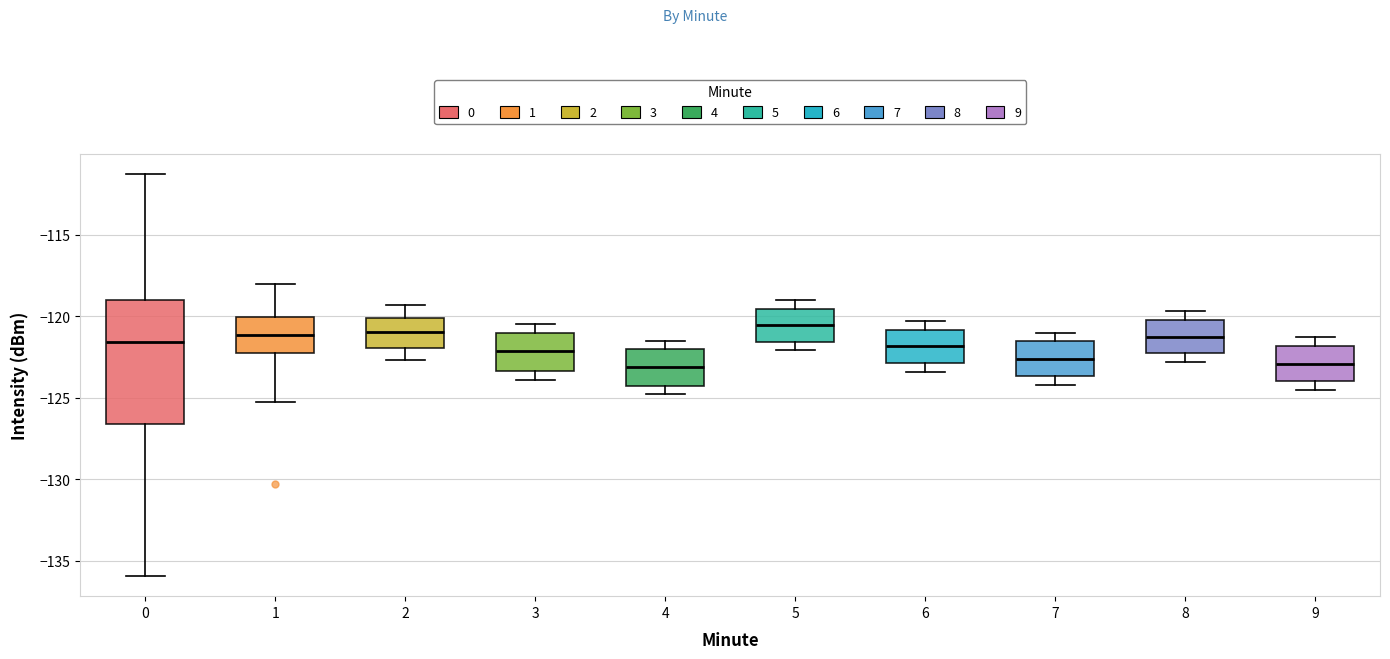

Reading left to right, transcribe this box plot: for each box, give where its median line is, the range the box spans, and where its two whiskers end, as read against the y-axis. The values are not printed on the chart, so give them approximately, as read against the axis.

0: median -121.5, box -126.5 to -119.0, whiskers -136.0 to -111.5
1: median -121.0, box -122.5 to -120.0, whiskers -125.0 to -118.0
2: median -121.0, box -122.0 to -120.0, whiskers -122.5 to -119.5
3: median -122.0, box -123.5 to -121.0, whiskers -124.0 to -120.5
4: median -123.0, box -124.5 to -122.0, whiskers -125.0 to -121.5
5: median -120.5, box -121.5 to -119.5, whiskers -122.0 to -119.0
6: median -122.0, box -123.0 to -121.0, whiskers -123.5 to -120.5
7: median -122.5, box -123.5 to -121.5, whiskers -124.0 to -121.0
8: median -121.0, box -122.5 to -120.0, whiskers -123.0 to -119.5
9: median -123.0, box -124.0 to -122.0, whiskers -124.5 to -121.5